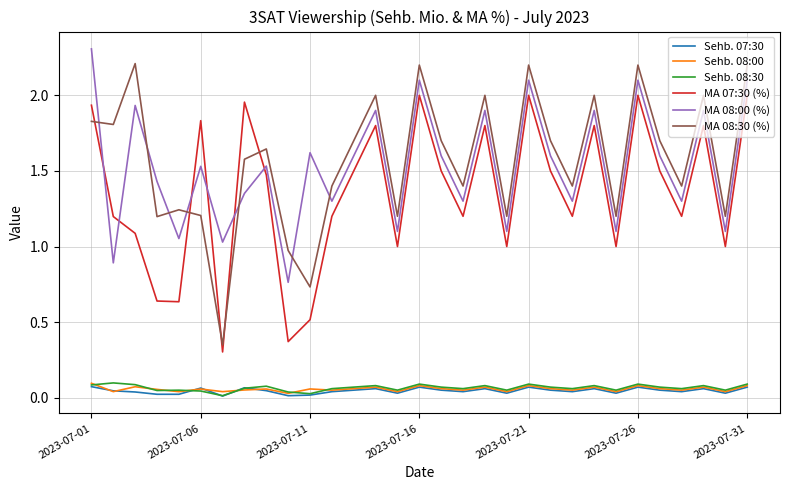

What is the greatest value displayed?

2.3